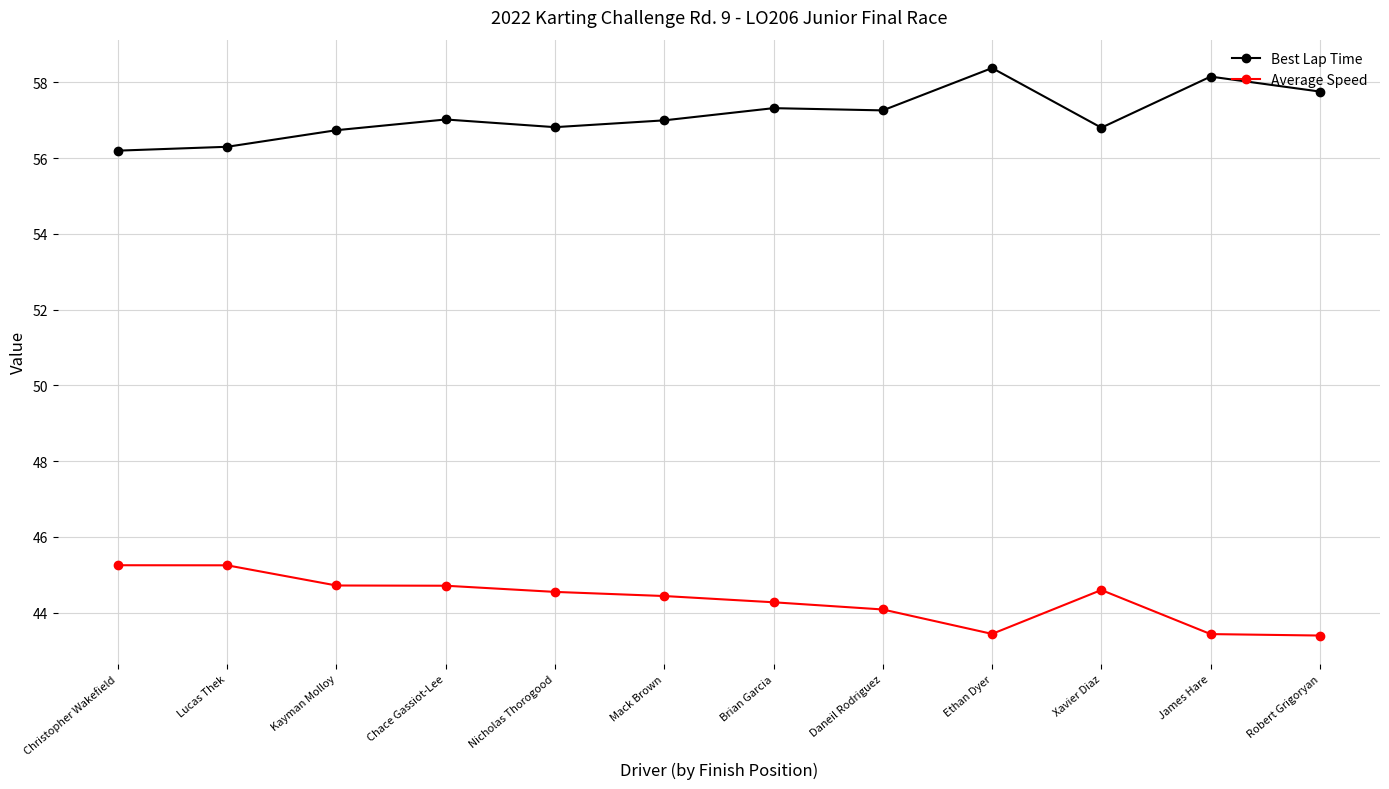

True or false: Best Lap Time and Average Speed cross at least once.

False